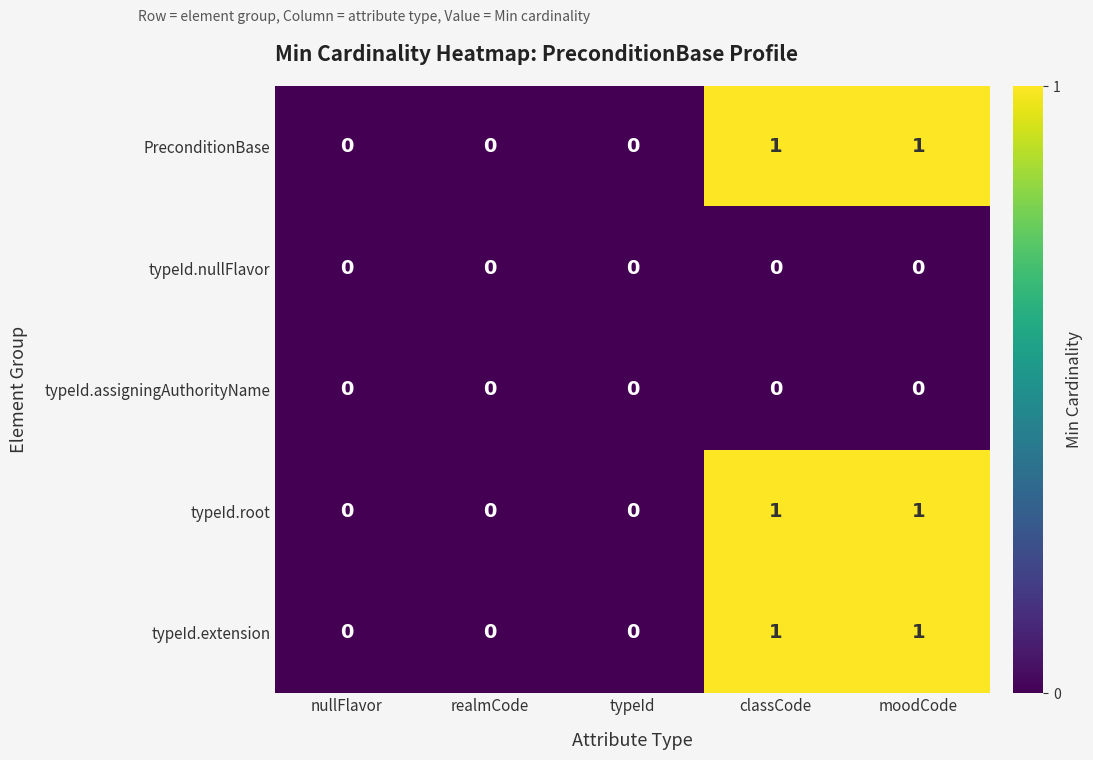

Reading left to right, what are all the values shown in this chart?

PreconditionBase: 0	0	0	1	1
typeId.nullFlavor: 0	0	0	0	0
typeId.assigningAuthorityName: 0	0	0	0	0
typeId.root: 0	0	0	1	1
typeId.extension: 0	0	0	1	1